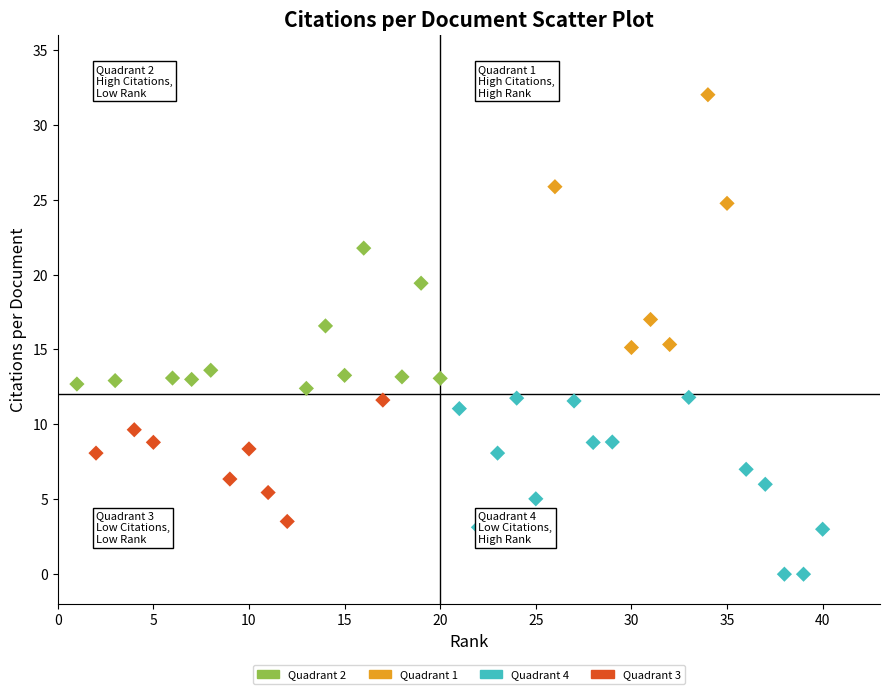

Which series reaches the maximum Y coordinate?

Quadrant 1